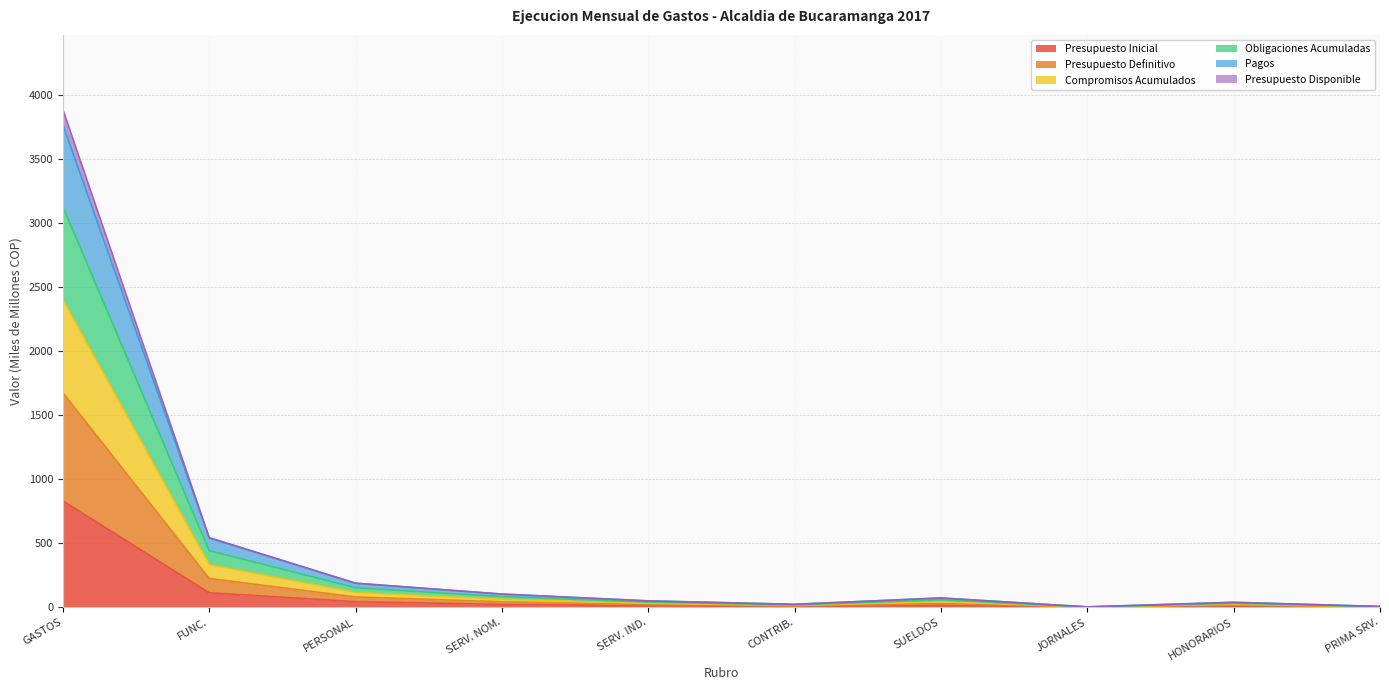

What are all the series names shown in the legend?

Presupuesto Inicial, Presupuesto Definitivo, Compromisos Acumulados, Obligaciones Acumuladas, Pagos, Presupuesto Disponible